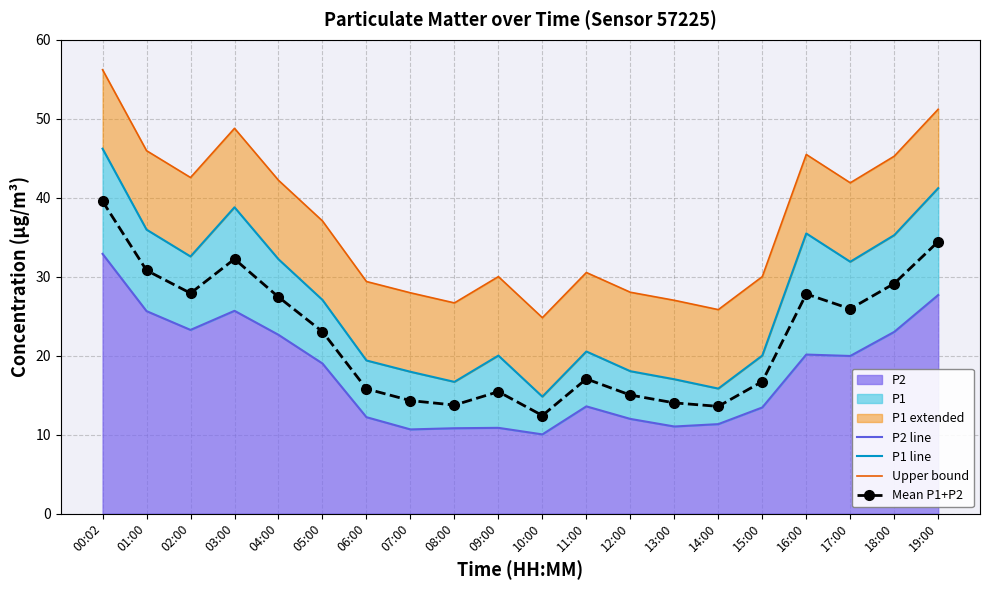

What position from the right is 05:00?

15